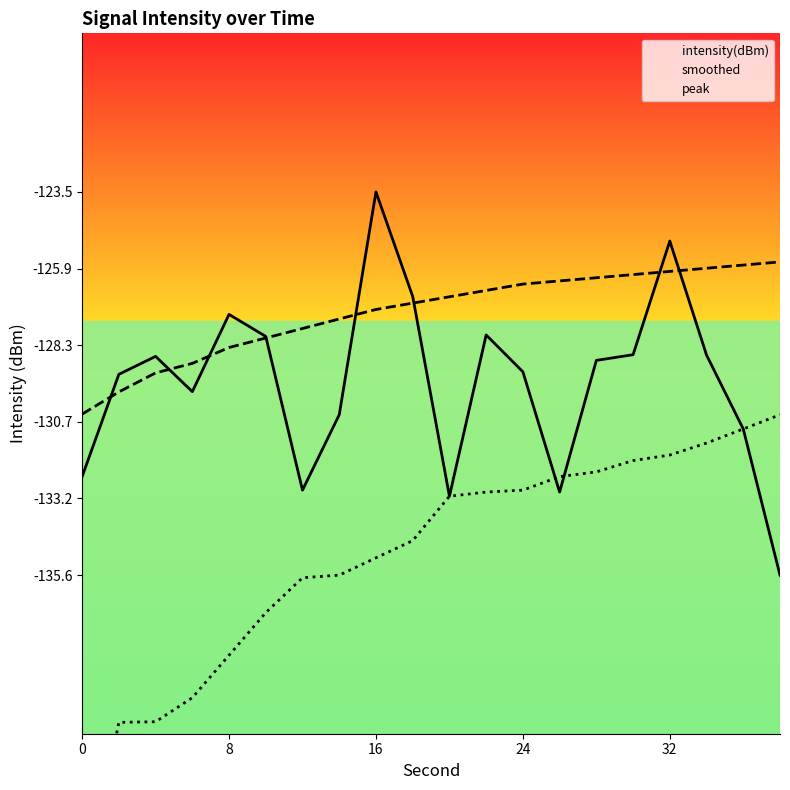

What is the sum of the intensity(dBm) values at 18 and 10?

-254.8